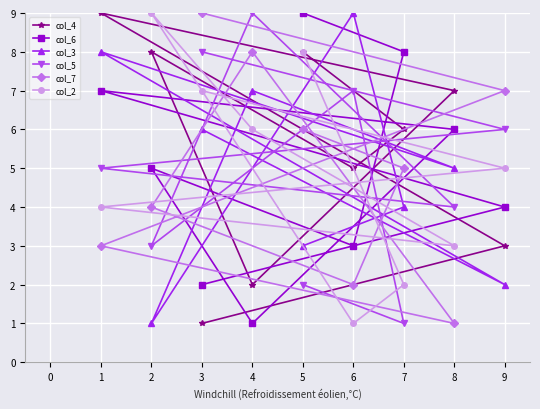

Which series changed the most between 3 and 7?

col_5